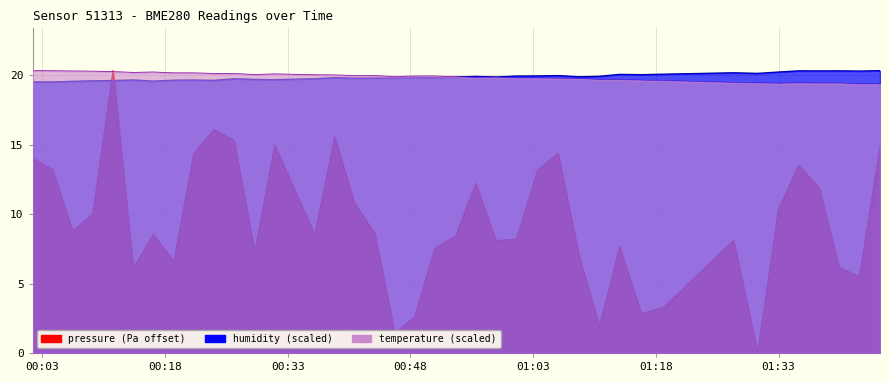

At which category is the sum across all series the highest?

2023-05-19T00:11:38